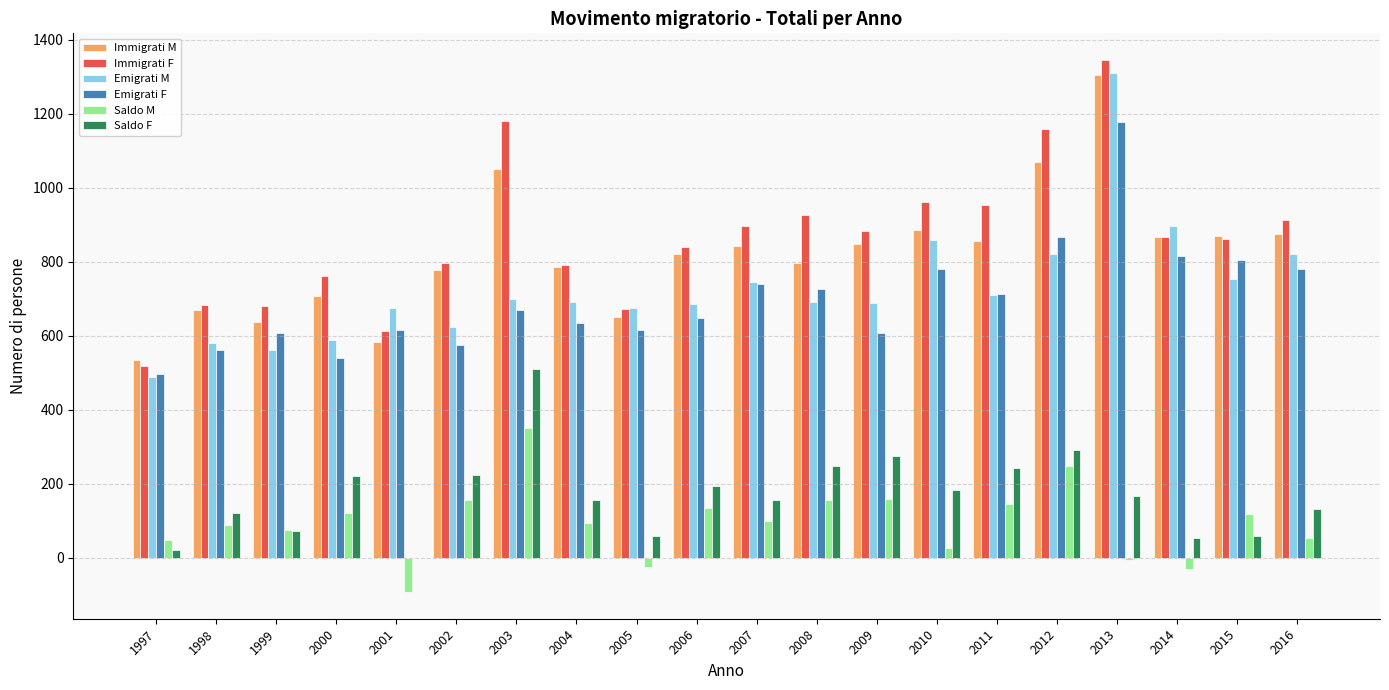

Between 2011 and 2015, which series saw the biggest shift?

Saldo F